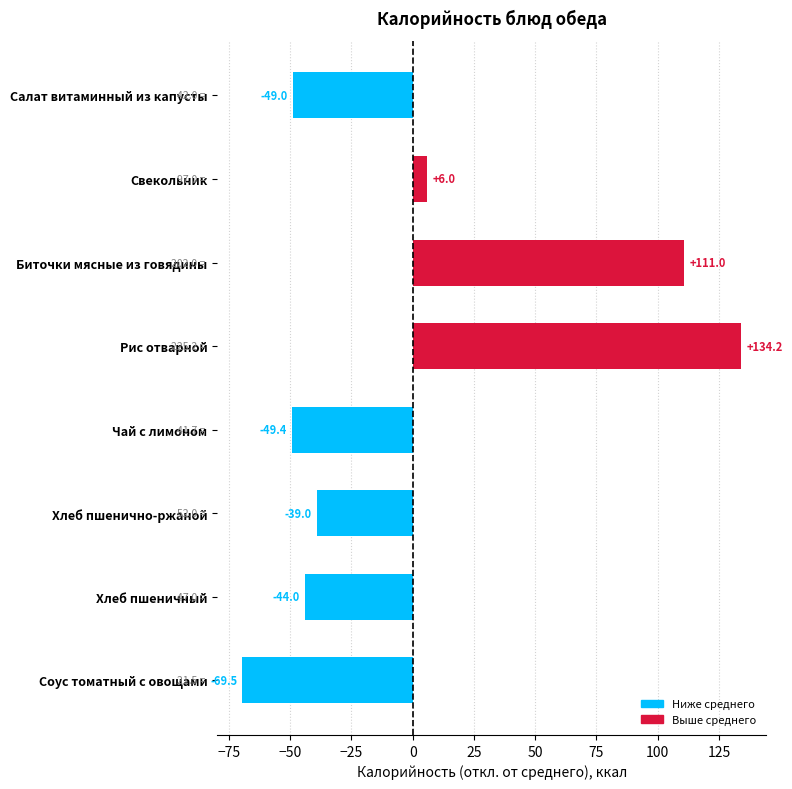

What is the difference between the maximum and minimum values?

203.7